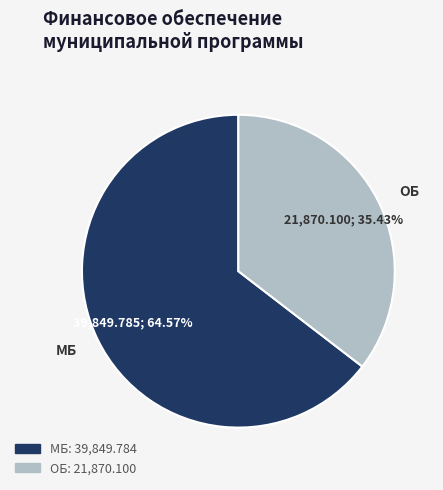

How many slices are in this pie chart?

2